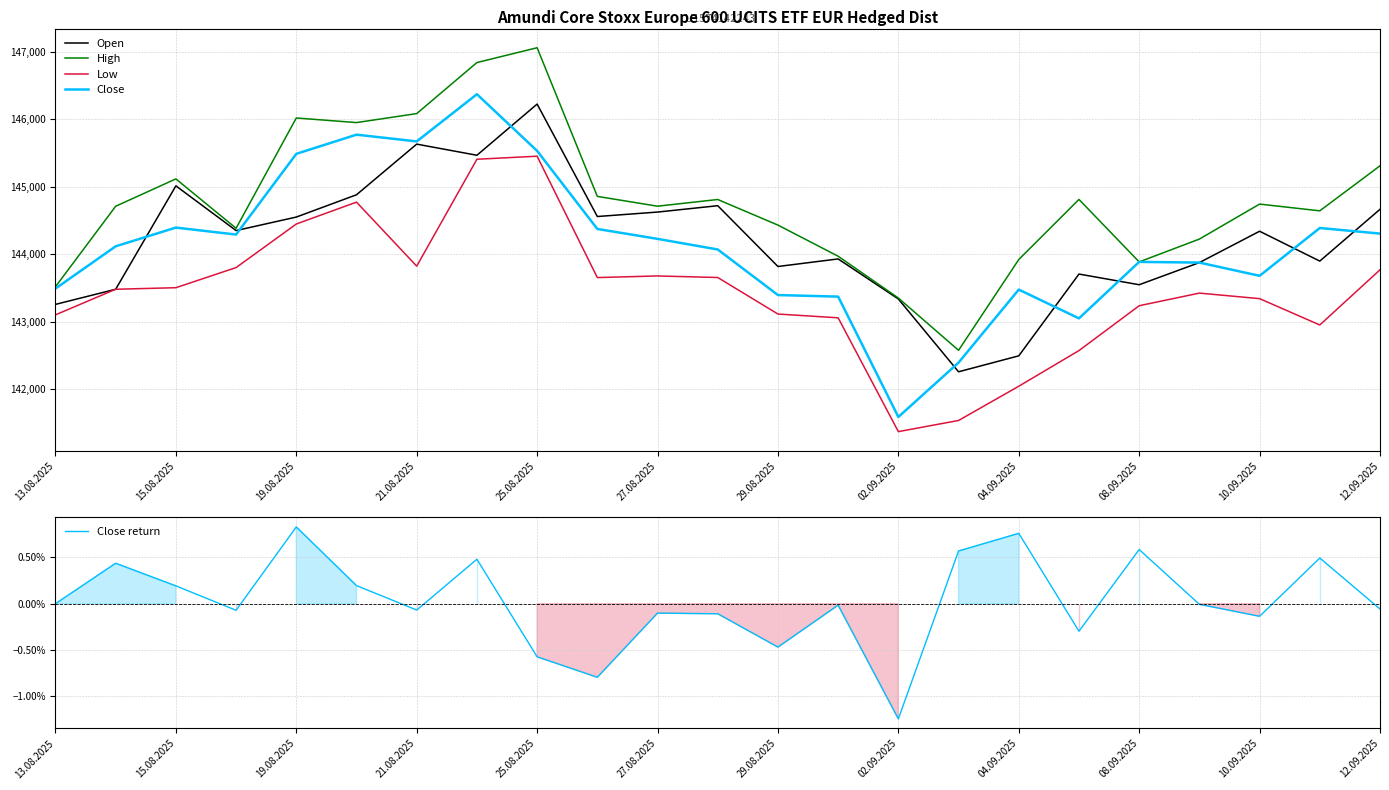

Is it true that High equals 212201 at 21.08.2025?

False